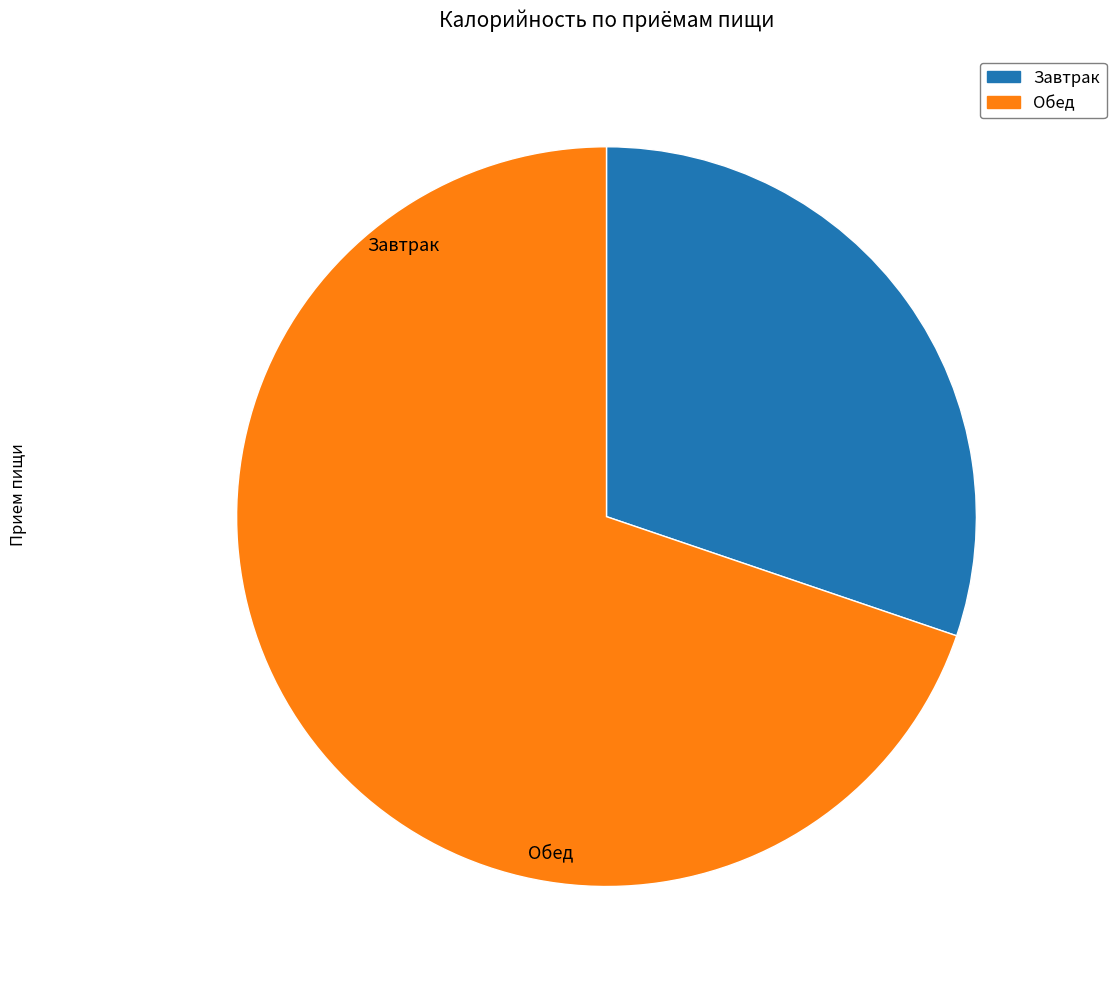

Which slice is the largest?

Обед